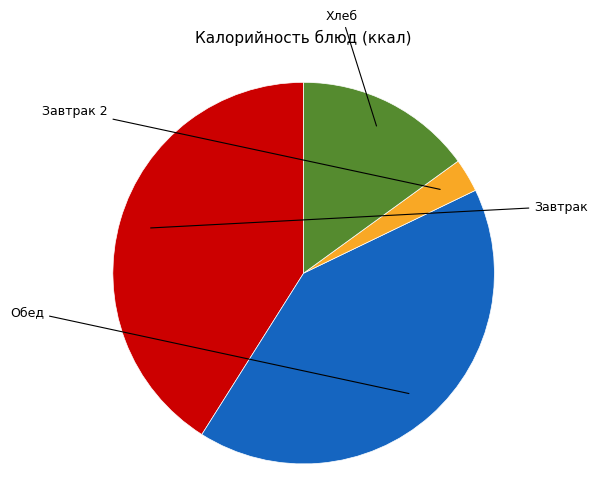

Is there a majority slice in this chart?

No